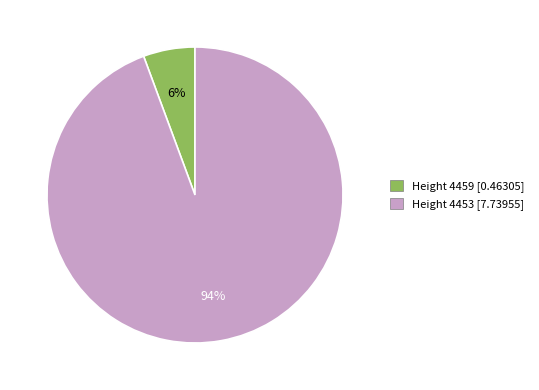

Rank the categories by value from lowest to highest.

Height 4459, Height 4453